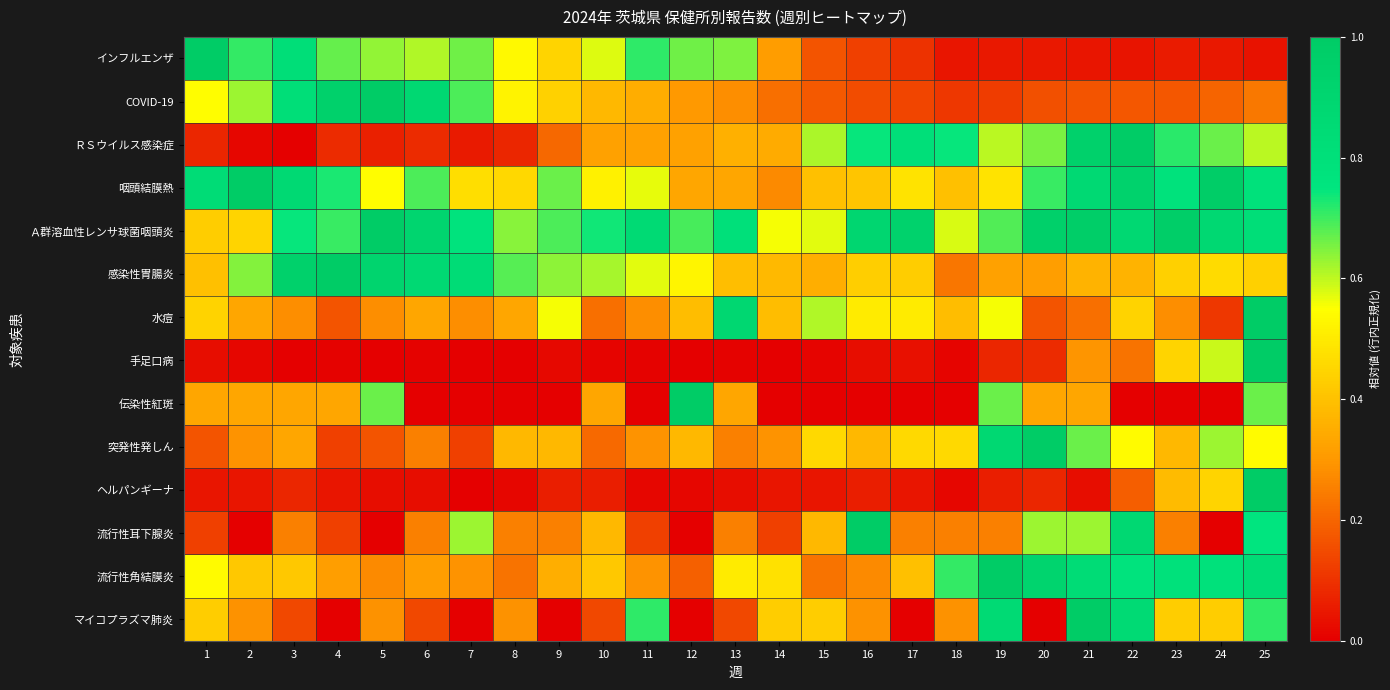

Count the number of categories in the chart.

25